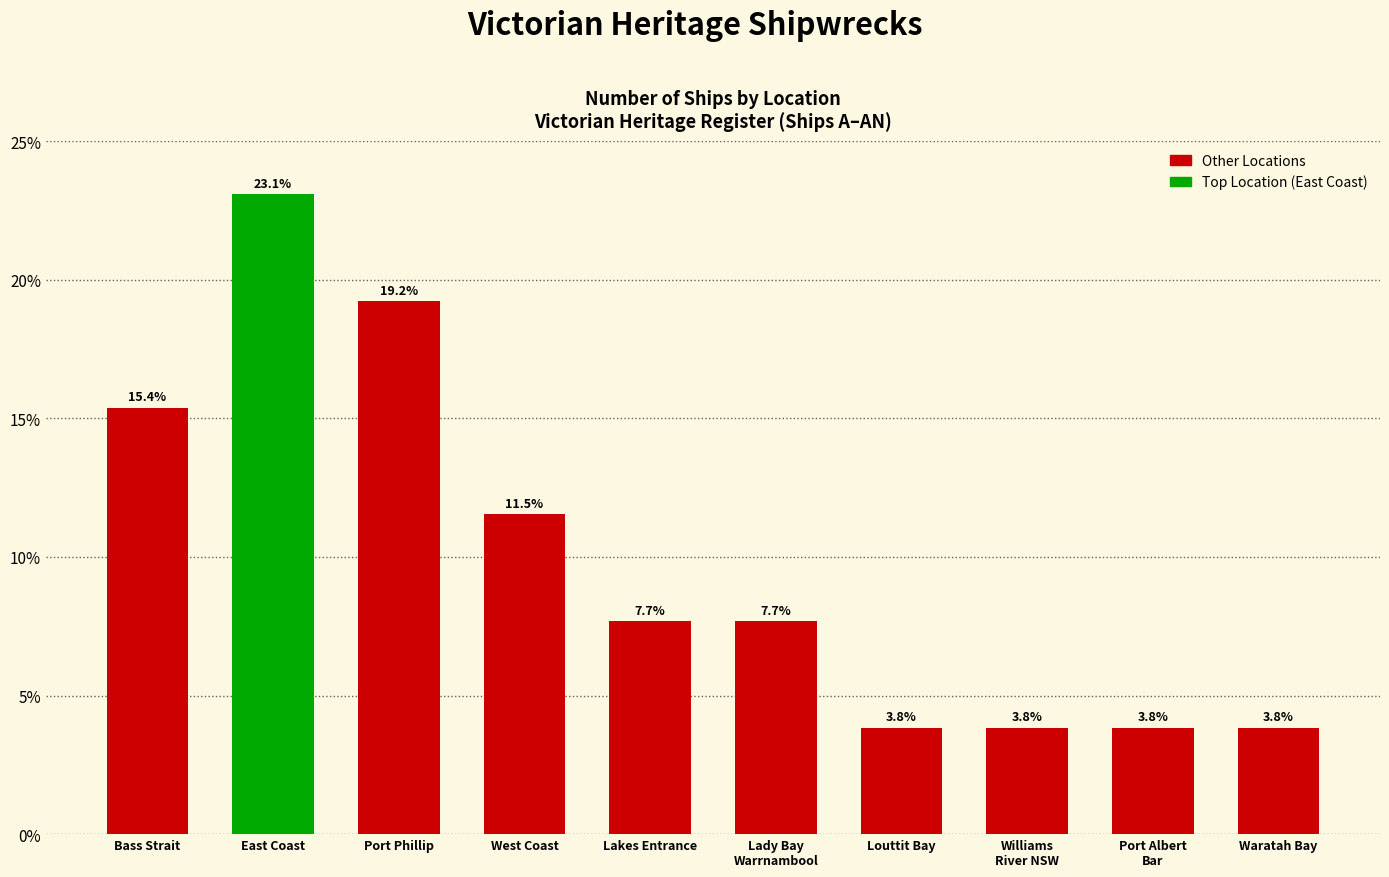

What is the greatest value displayed?

23.1